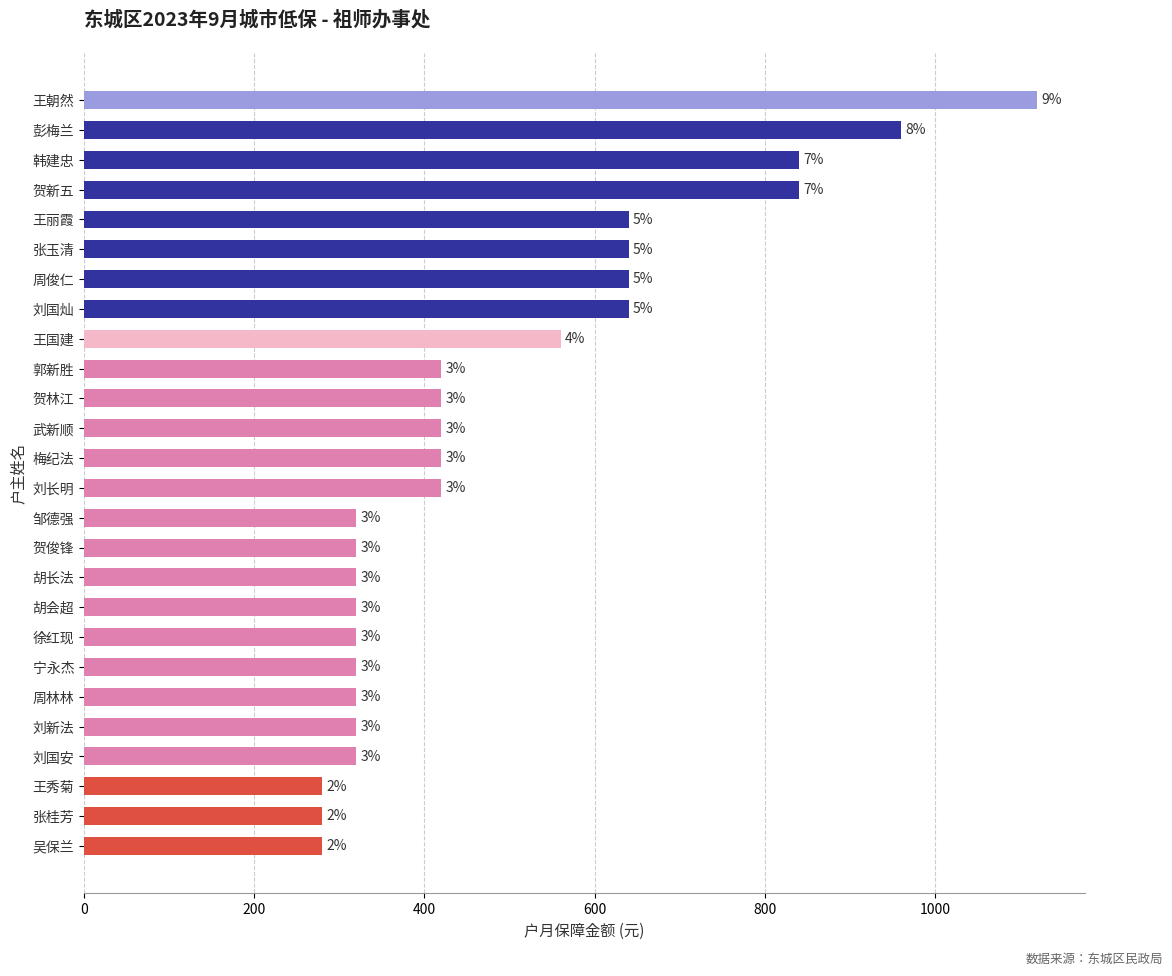

Are the bars horizontal?

Yes